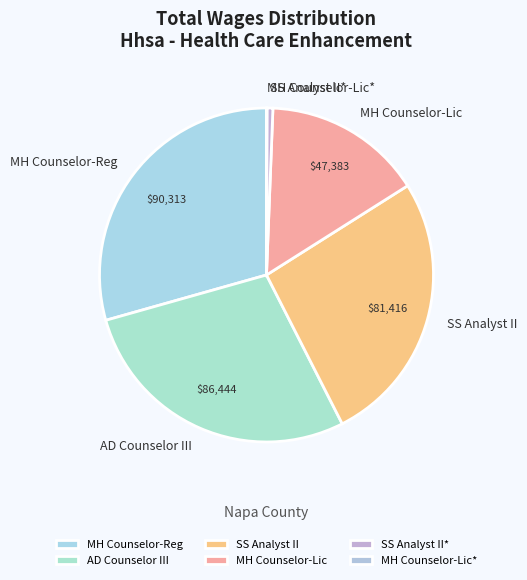

Do SS Analyst II and AD Counselor III together represent more than half of the pie?

Yes